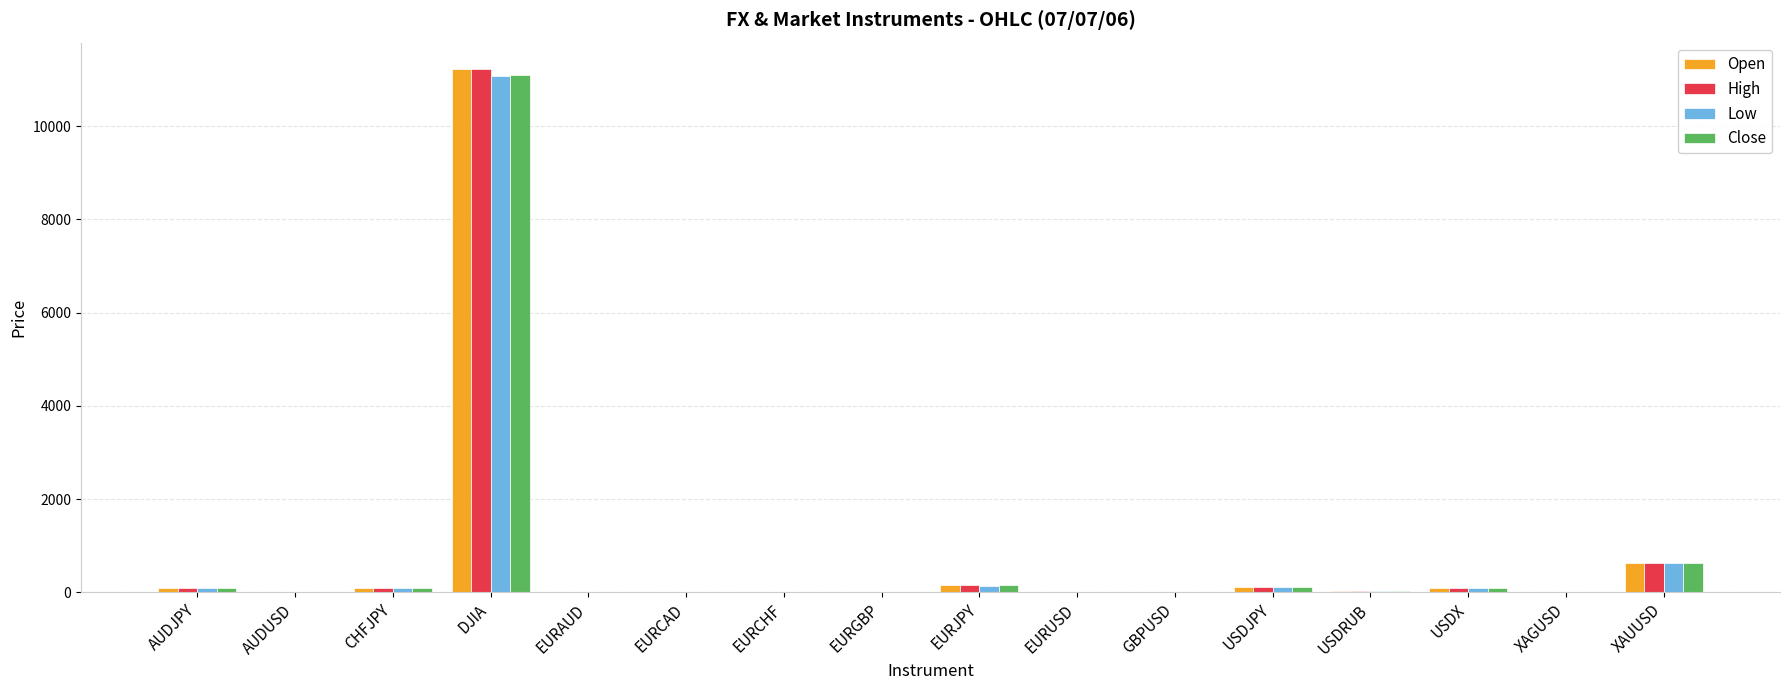

At which category does the chart reach its peak across all series?

DJIA